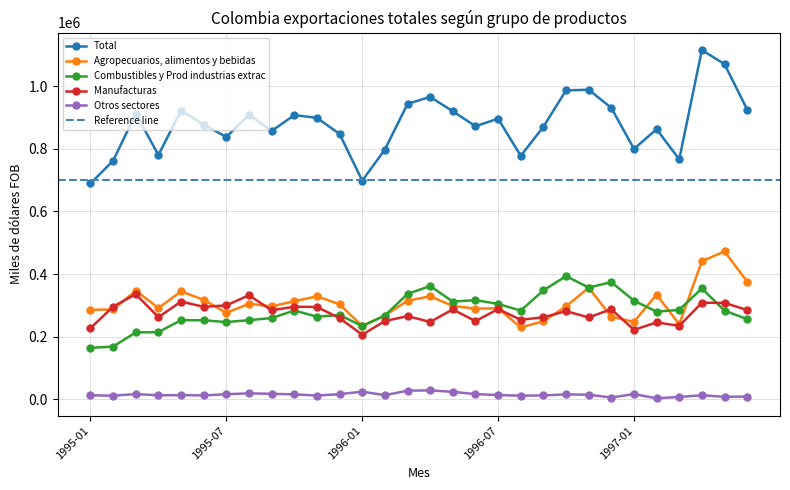

Which series has the largest range (max minus min)?

Total